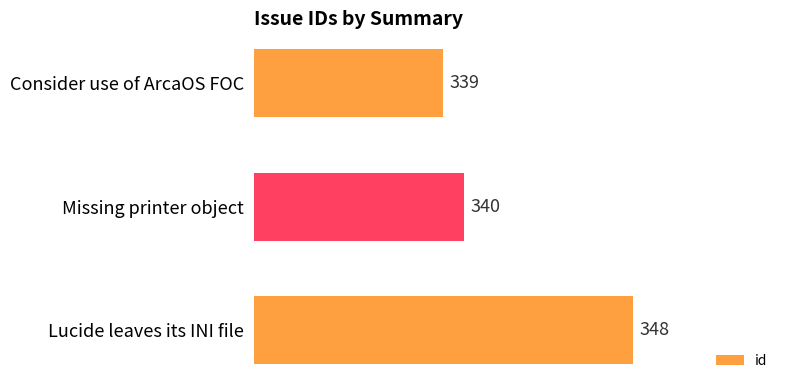

What is the smallest value displayed?

339